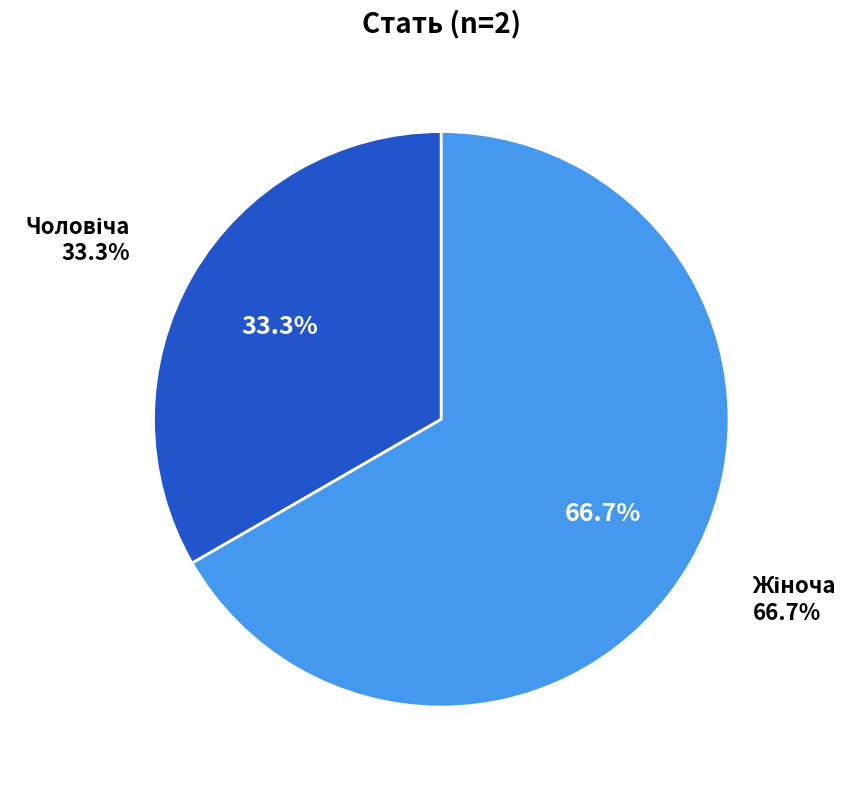

Rank the categories by value from highest to lowest.

Жіноча, Чоловіча